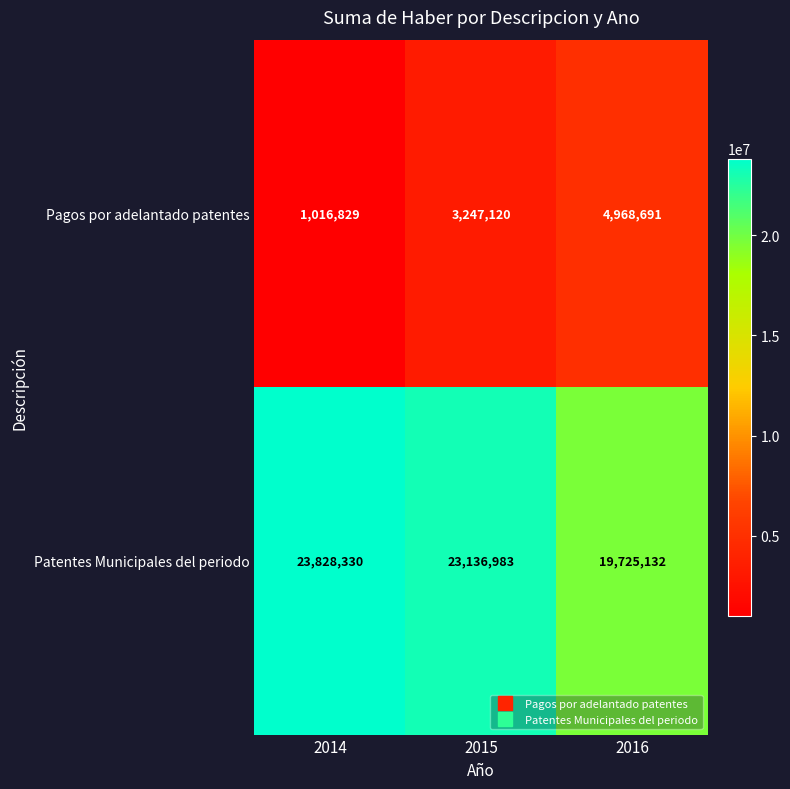

What value does the Patentes Municipales del periodo series have at 2016, to the nearest 10?

19725130